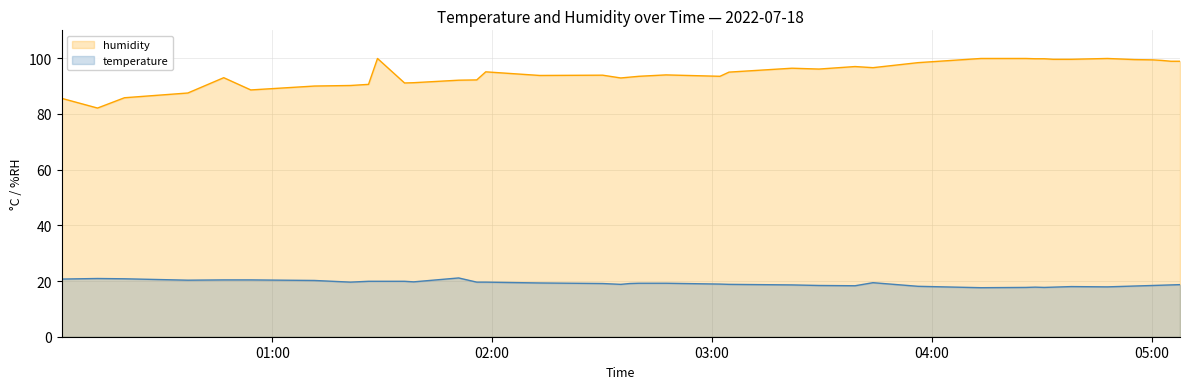

The value of humidity at 2022-07-18T03:21:50 is 96.4. True or false?

True